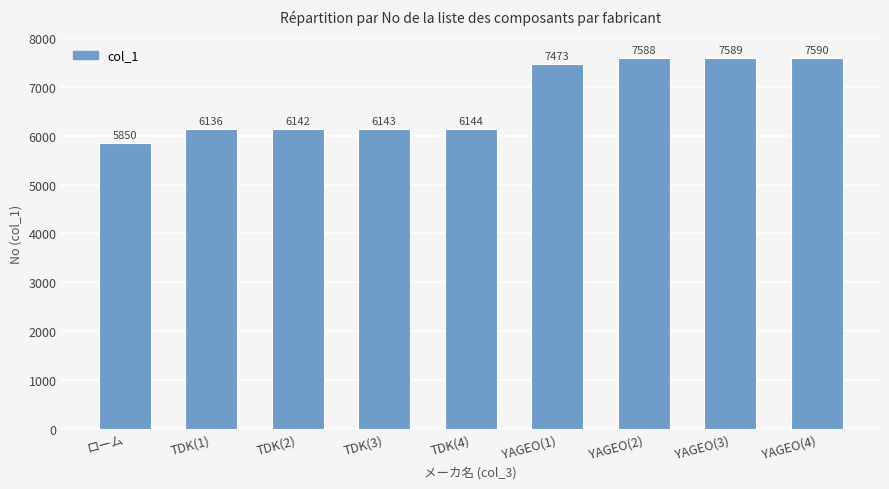

How many data points does each series have?

9